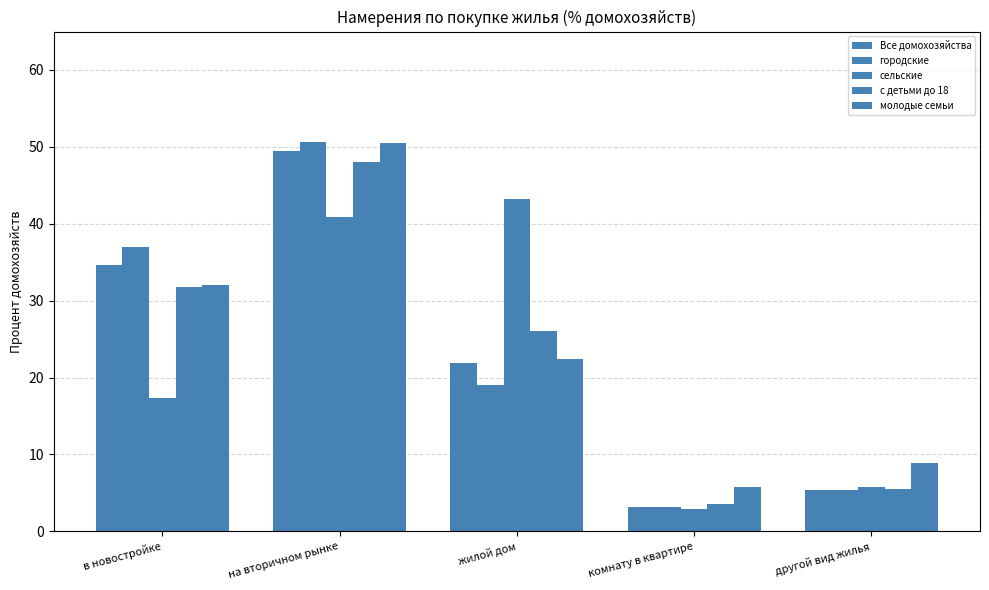

How many bars are there in each group?

5